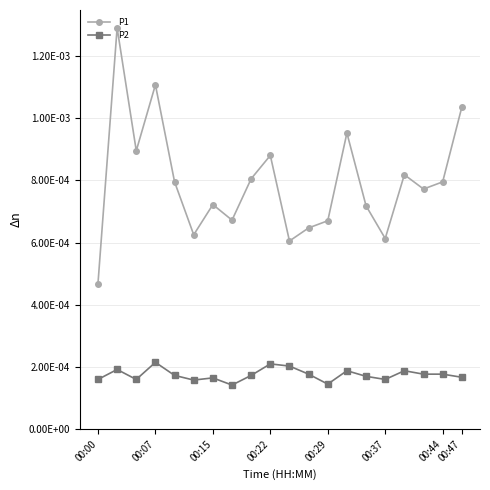

Does the chart display data point markers on the line(s)?

Yes